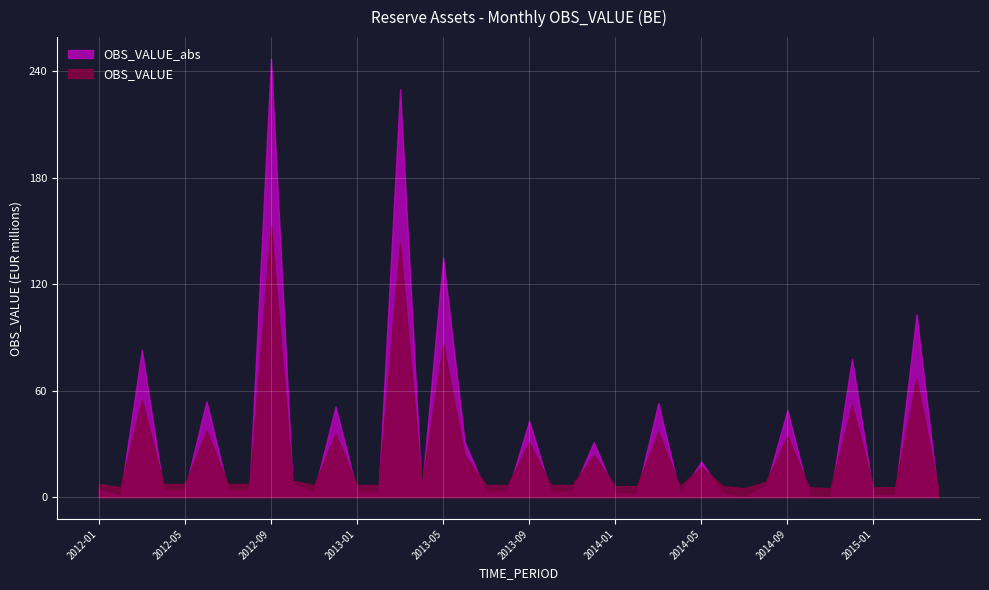

What is the approximate value of OBS_VALUE_pos at 2013-03, to the nearest 5?

230